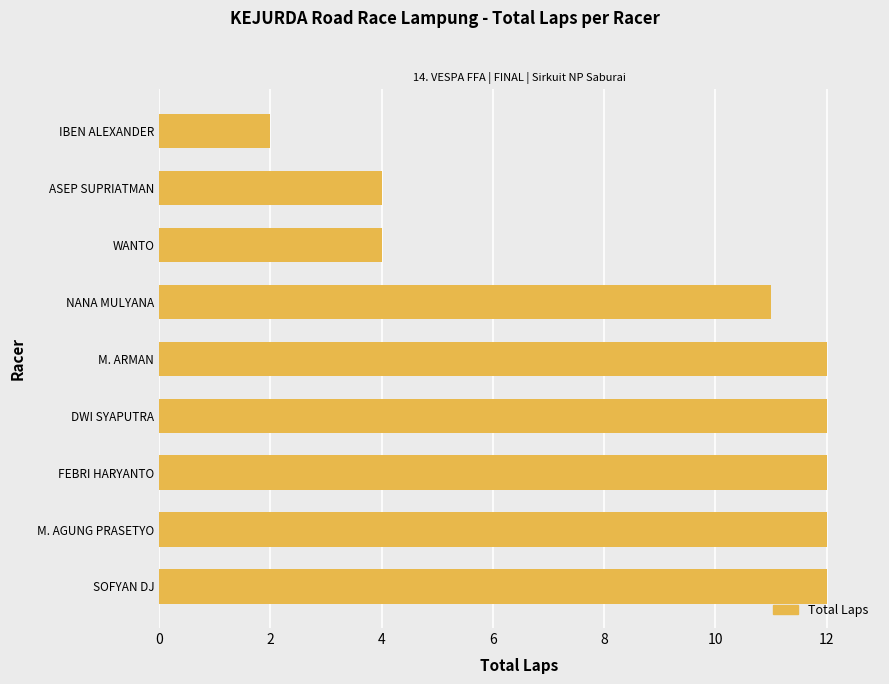

What is the average value?

9